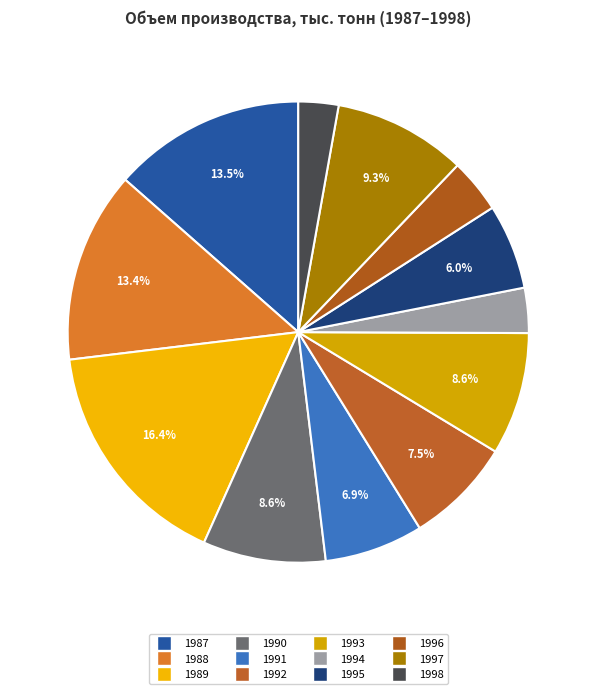

What percentage is the 1998 slice, to the nearest percent?

3%